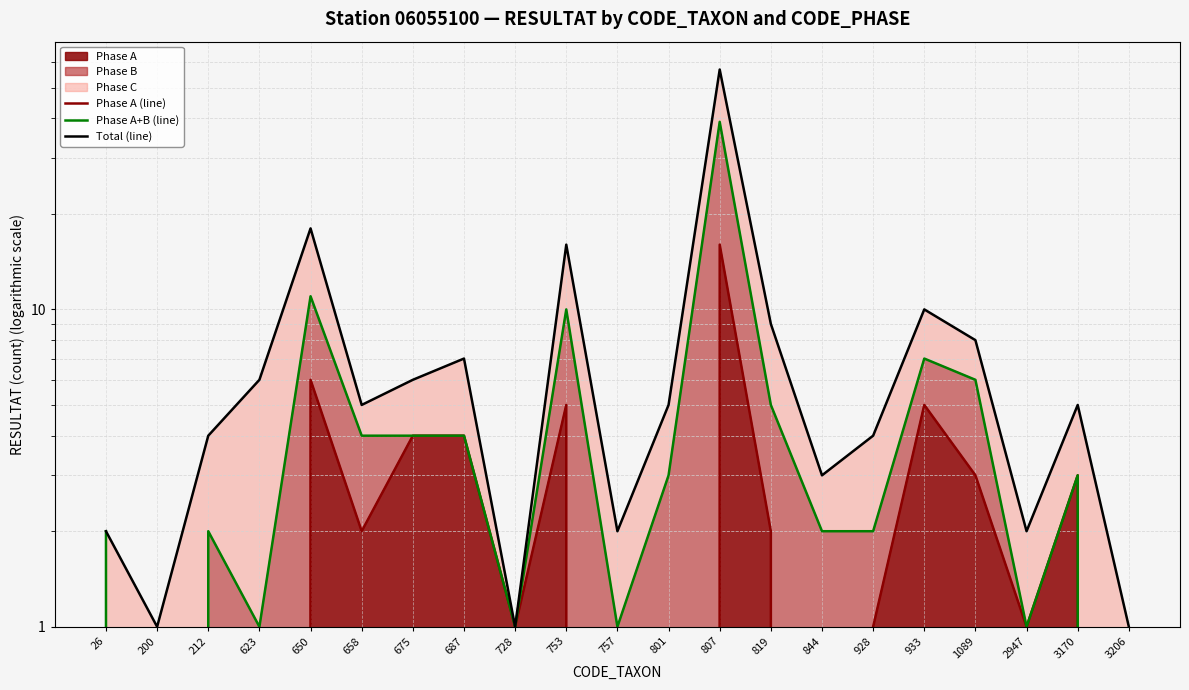

Between 212 and 658, which series saw the biggest shift?

Phase A (line)